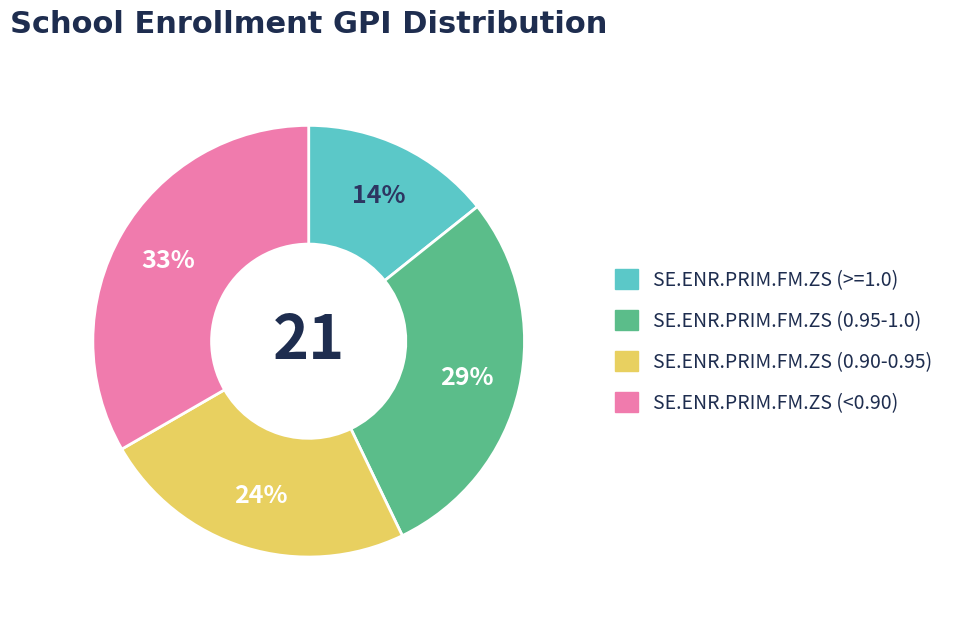

Is it true that SE.ENR.PRIM.FM.ZS (<0.90) is 44% of the pie?

False